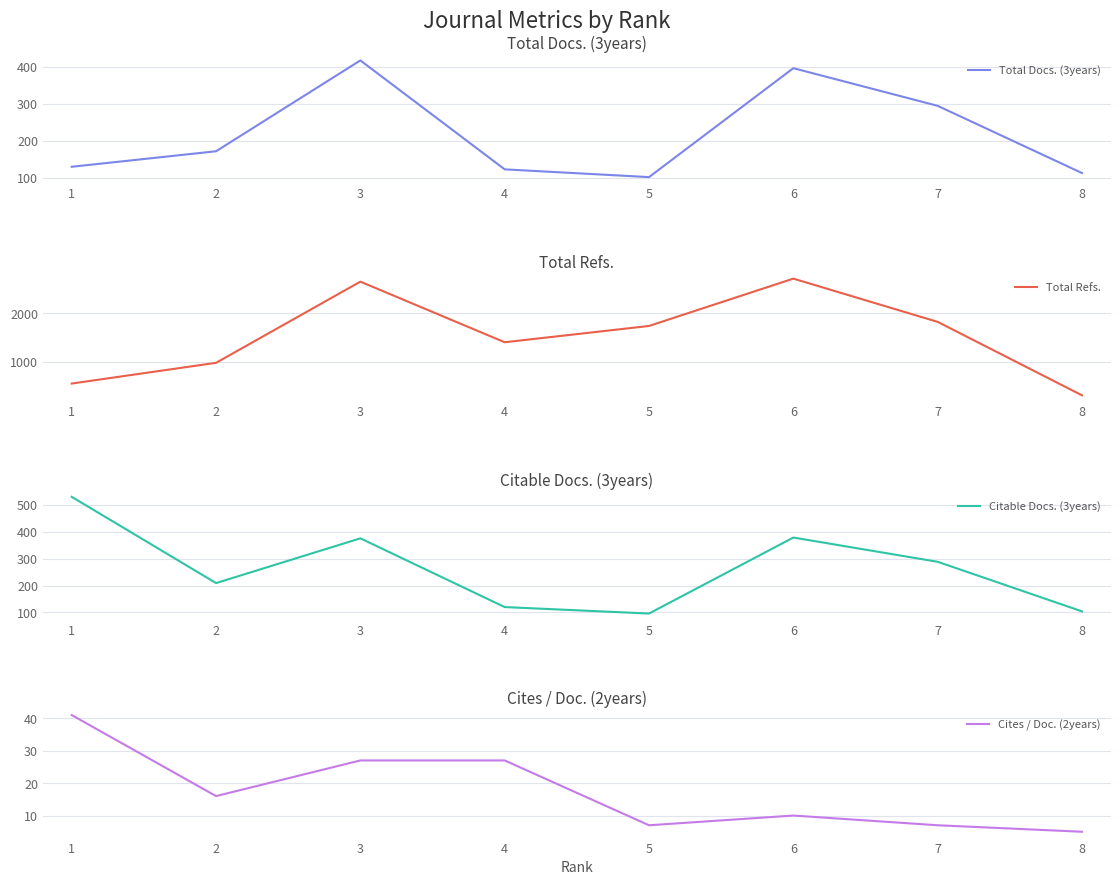

At which category is the sum across all series the highest?

5